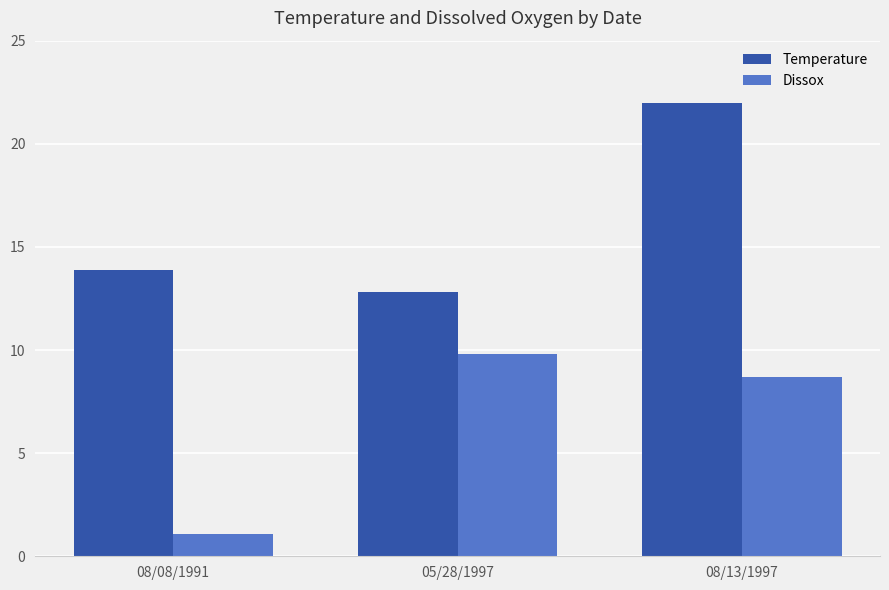

Where does the Dissox series first go above 8?

05/28/1997